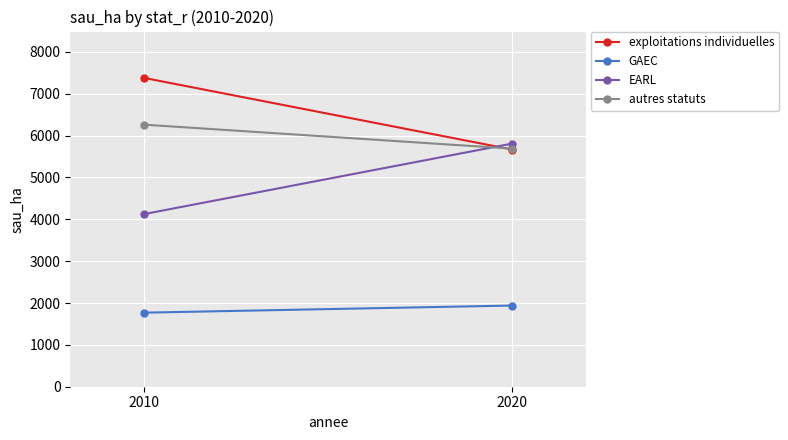

Reading right to left, extract all data points from this chart.

exploitations individuelles: 5667.1	7379.1
GAEC: 1939.6	1769.5
EARL: 5808.6	4124.1
autres statuts: 5688.3	6261.5